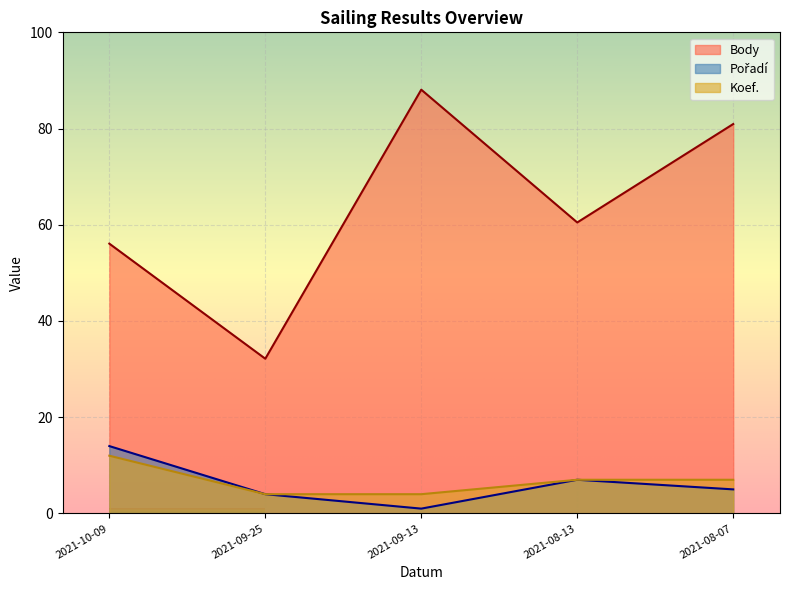

How many lines are shown in the chart?

3